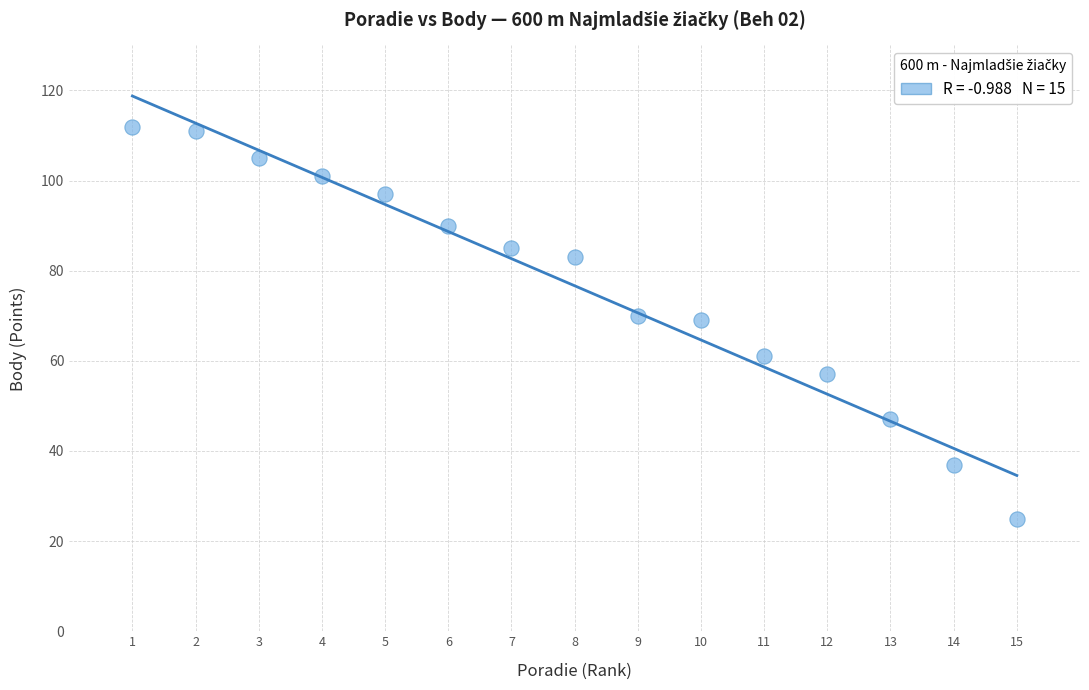

What is the range of Y values (max minus min)?

87